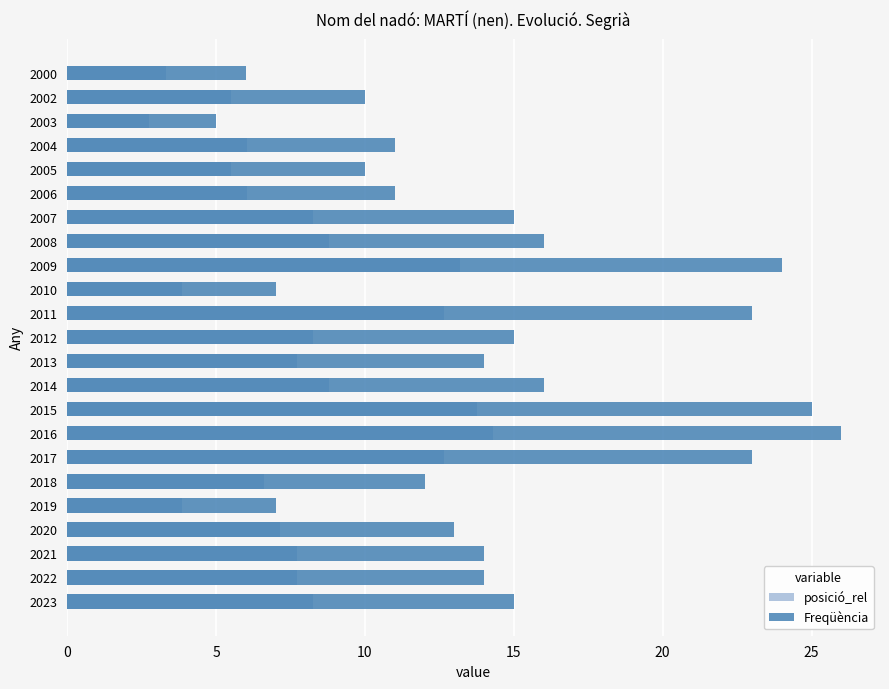

Rank the series by their maximum value, from highest to lowest.

Freqüència, posició_rel